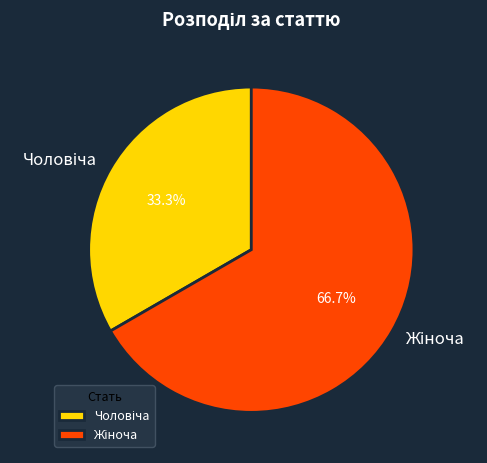

Is there any slice that represents more than half of the pie?

Yes